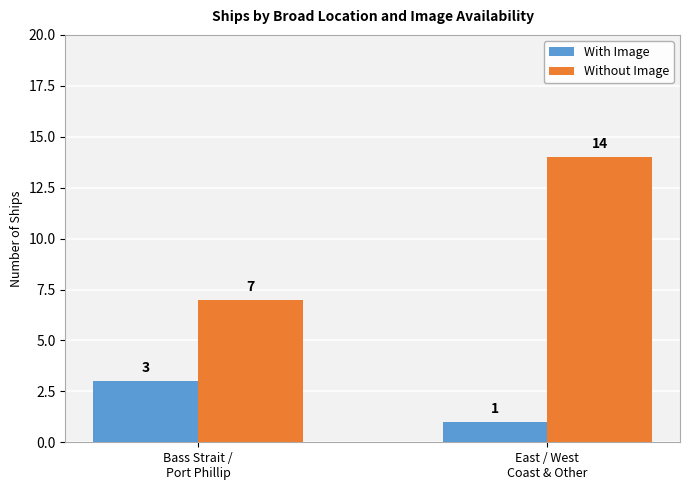

Is it true that With Image equals 1 at East / West
Coast & Other?

True